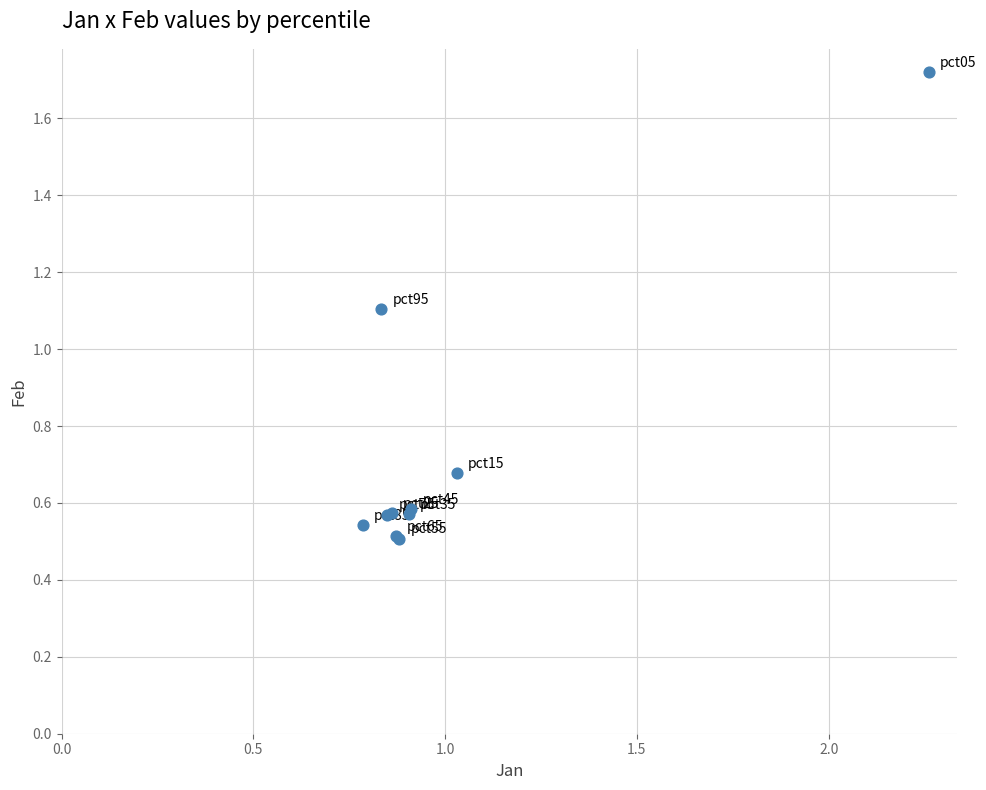

What Y value in the scatter plot is closest to 1?

1.1